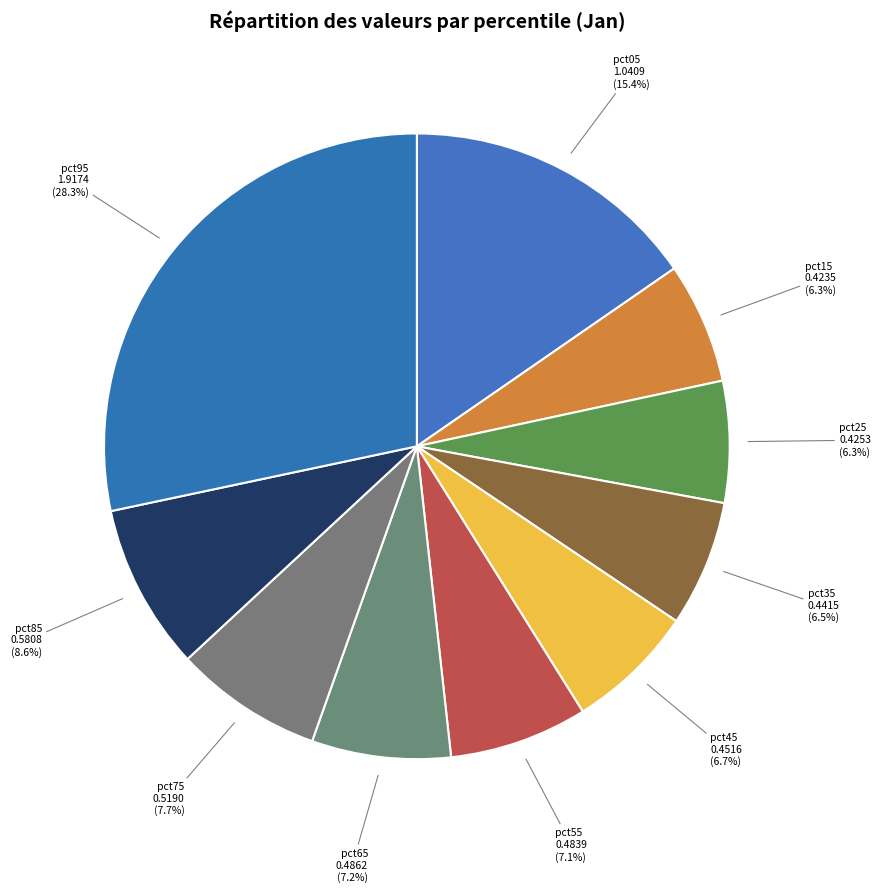

Is there any slice that represents more than half of the pie?

No